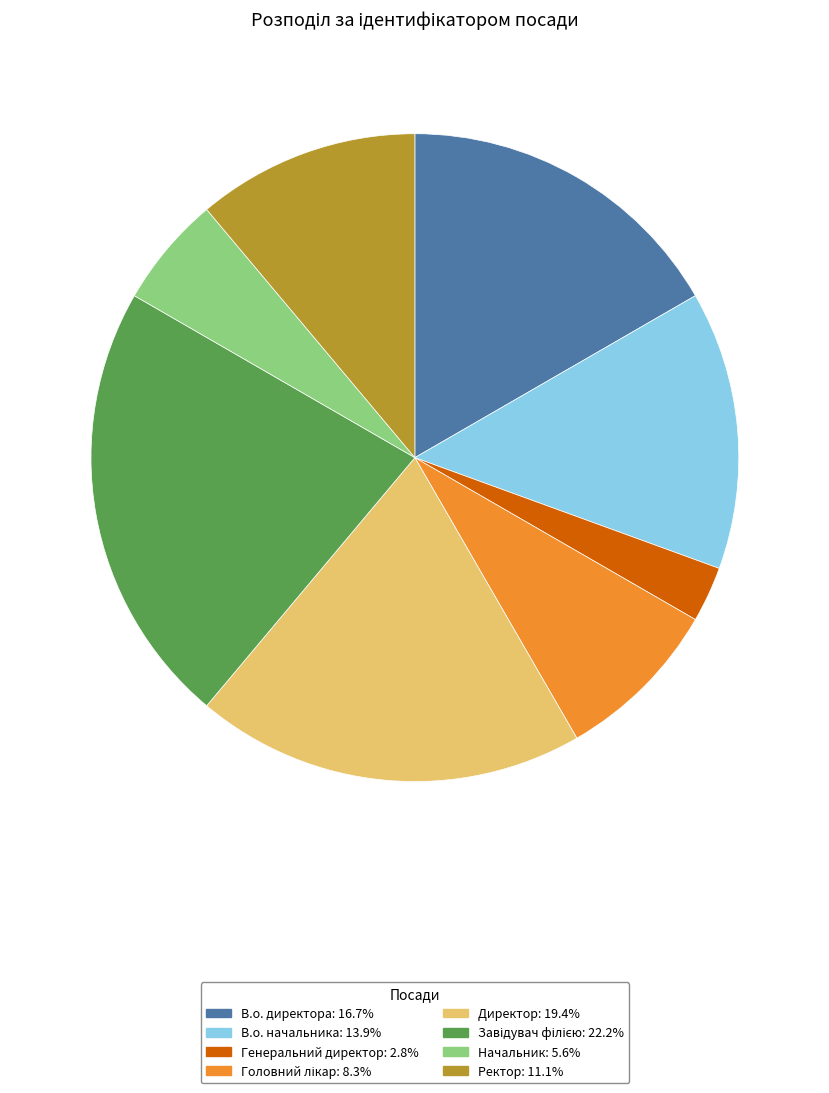

Which slice is the smallest?

Генеральний директор